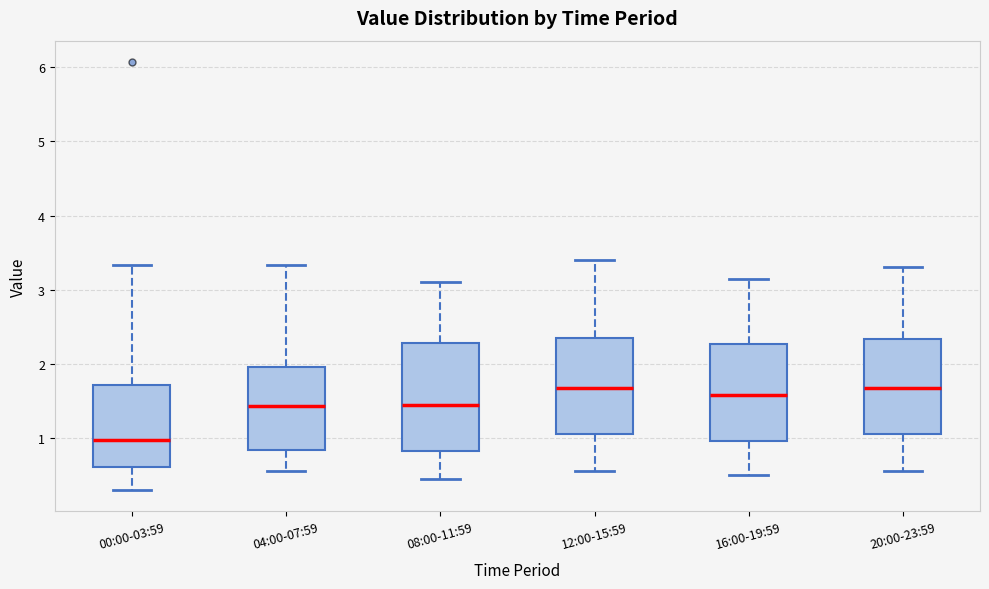

Where is the lower edge of the box for 00:00-03:59 on the y-axis? The values are not printed on the chart, so give them approximately, as read against the axis.

0.6